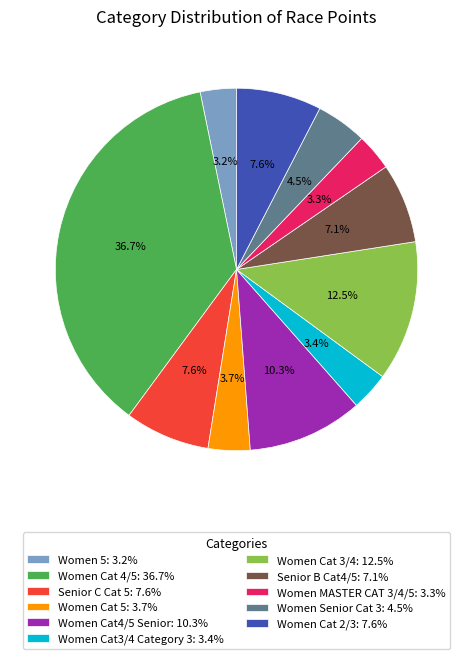

Does Women Cat 4/5: 36.7% represent more than half of the total?

No